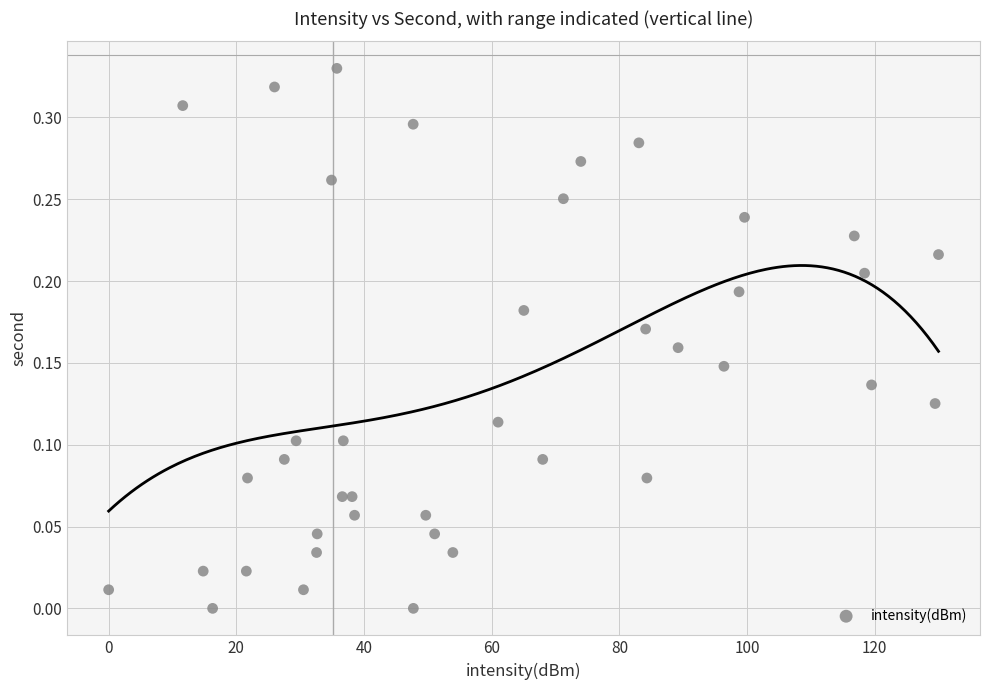

What is the range of X values (max minus min)?

130.0